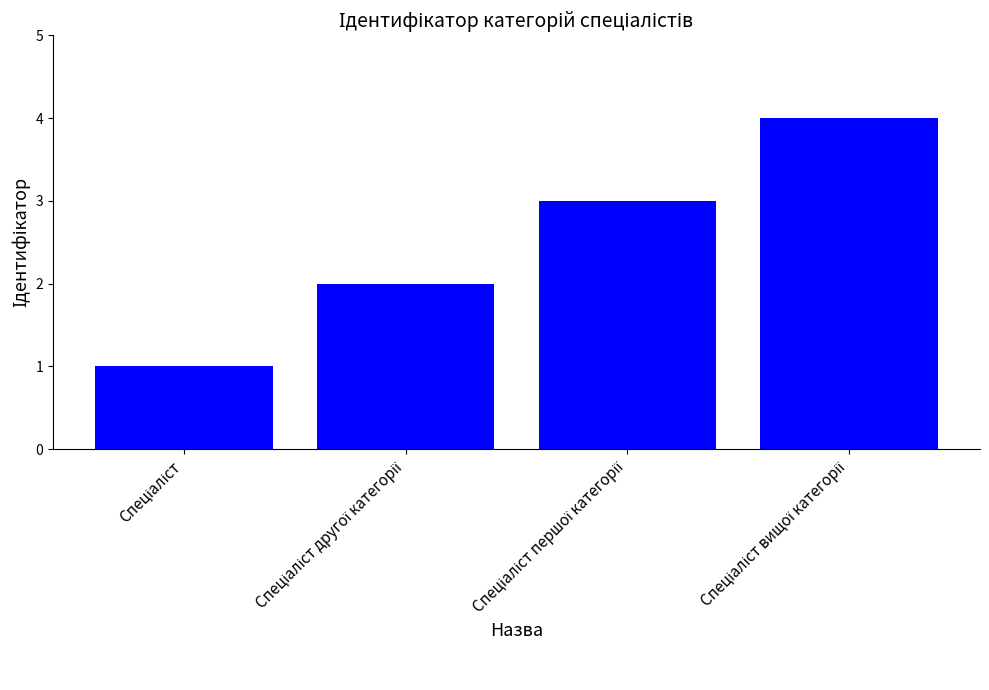

What is the sum of all values?

10